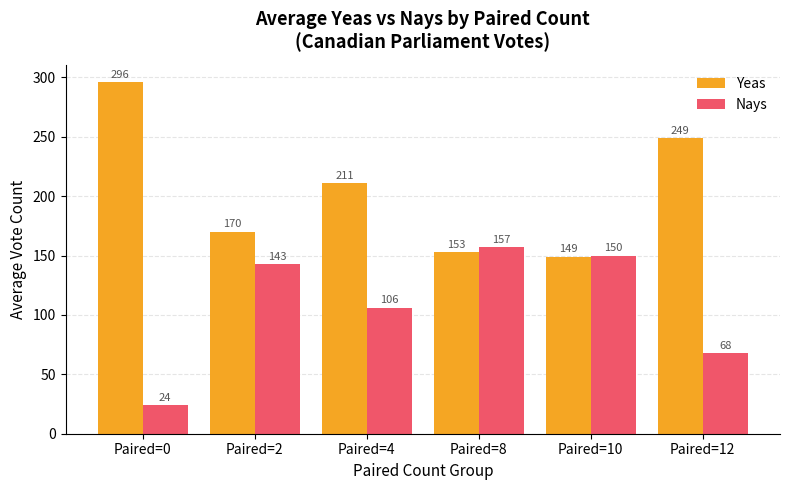

How many bars are there in total?

12